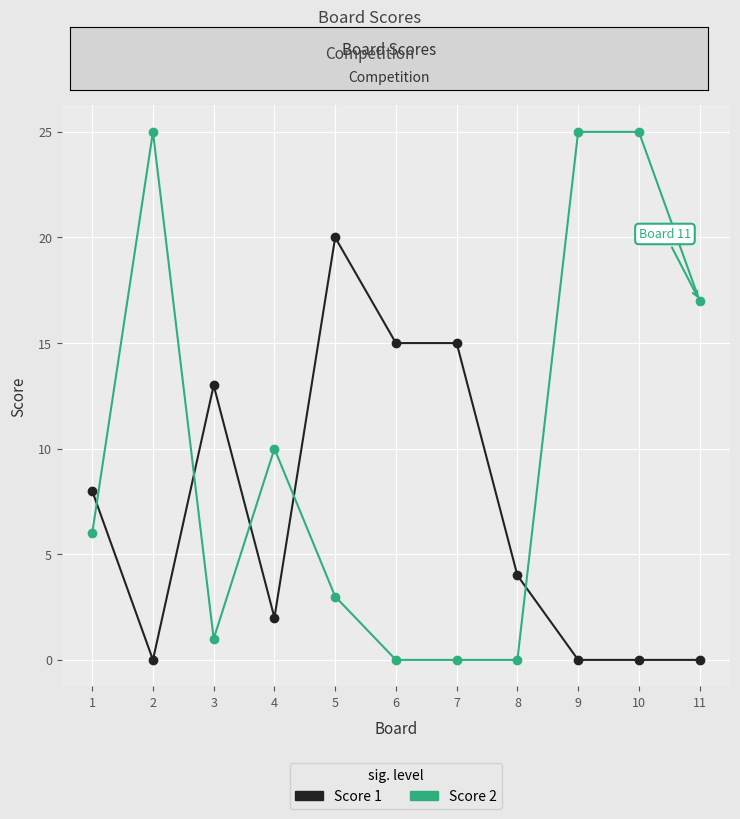

List the series in order of their peak value, highest first.

Score 2, Score 1